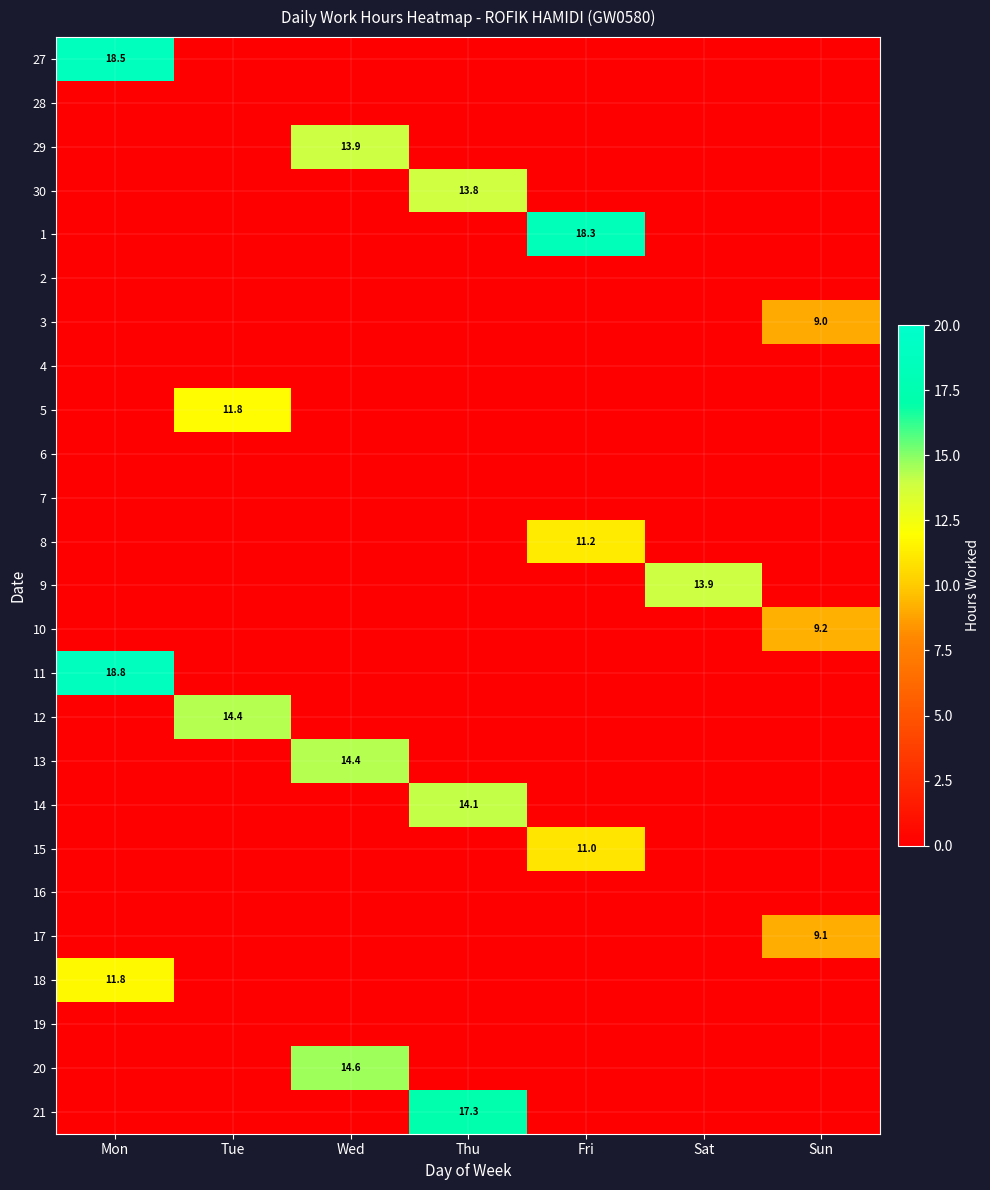

Count the number of data series in this chart.

25